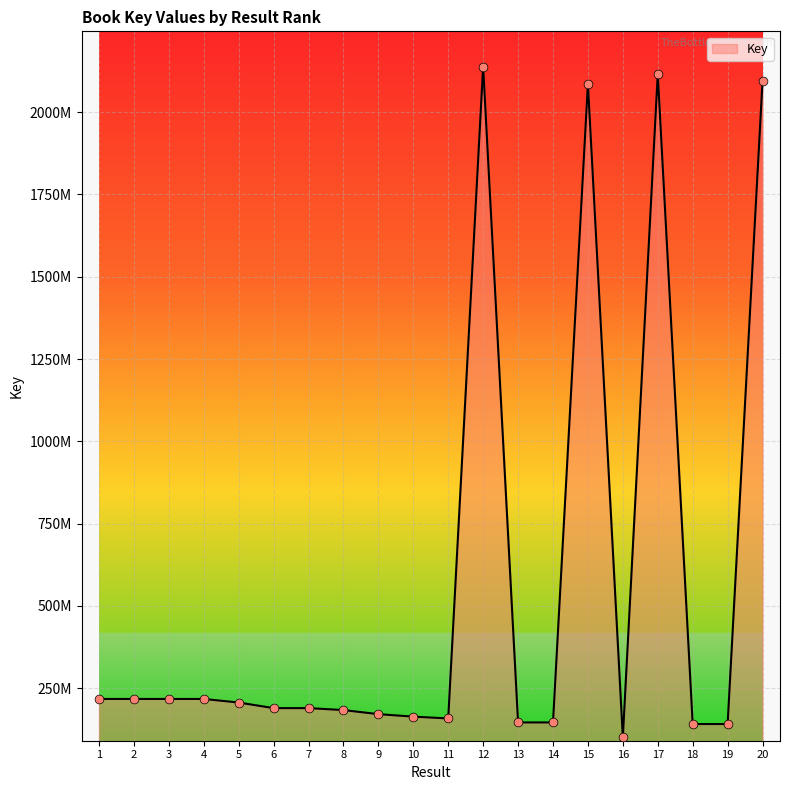

Approximately how many times larger is the value at 2 compared to 12?

0.1